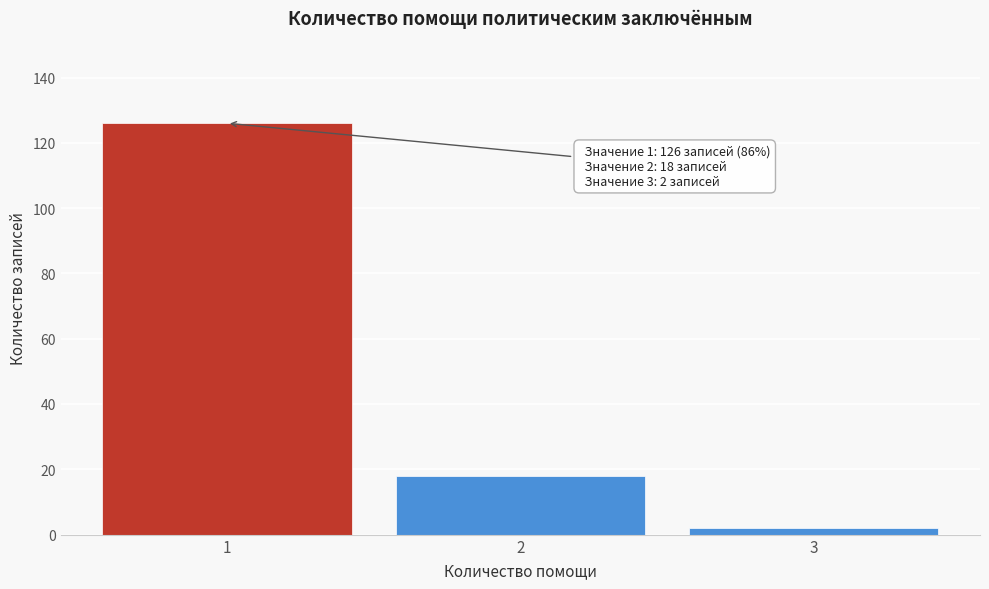

Reading left to right, list all the values displayed in this chart.

126	18	2